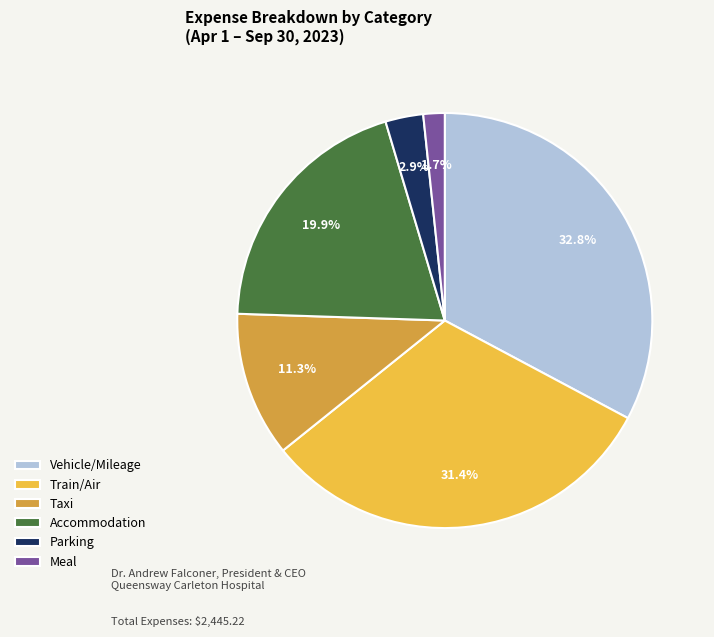

To the nearest percent, what is the combined percentage of Parking and Taxi?

14%